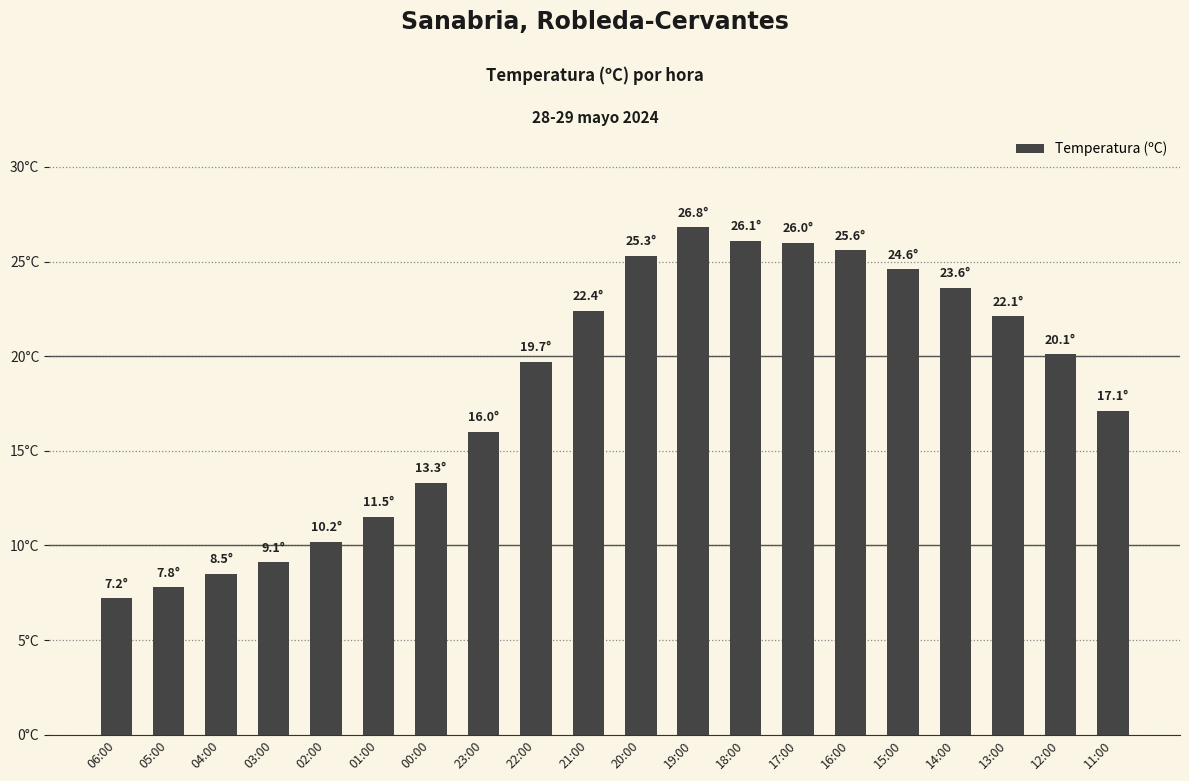

Does the chart contain any negative values?

No